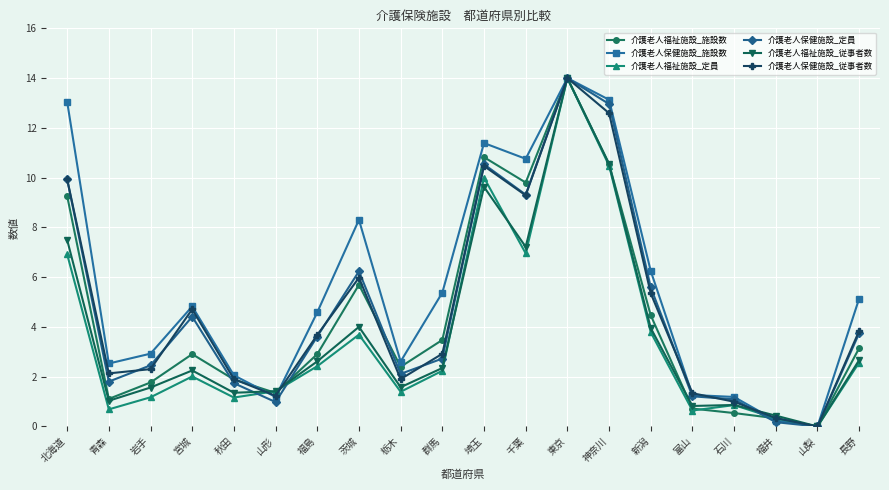

What is the value of the 介護老人福祉施設_施設数 point at the 13th from the left?

14.0